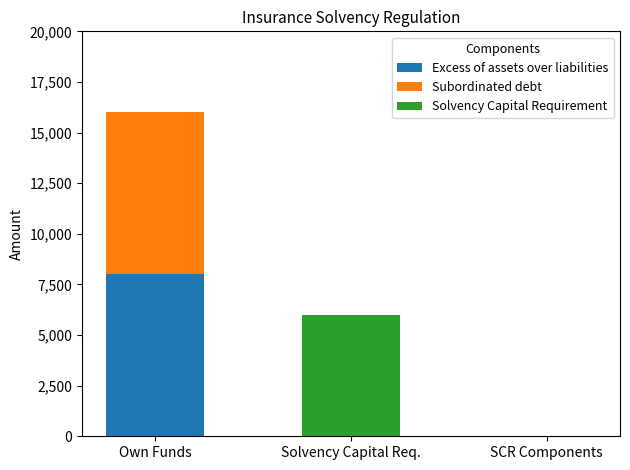

The Excess of assets over liabilities series shows 2485 at Solvency Capital Req.. True or false?

False